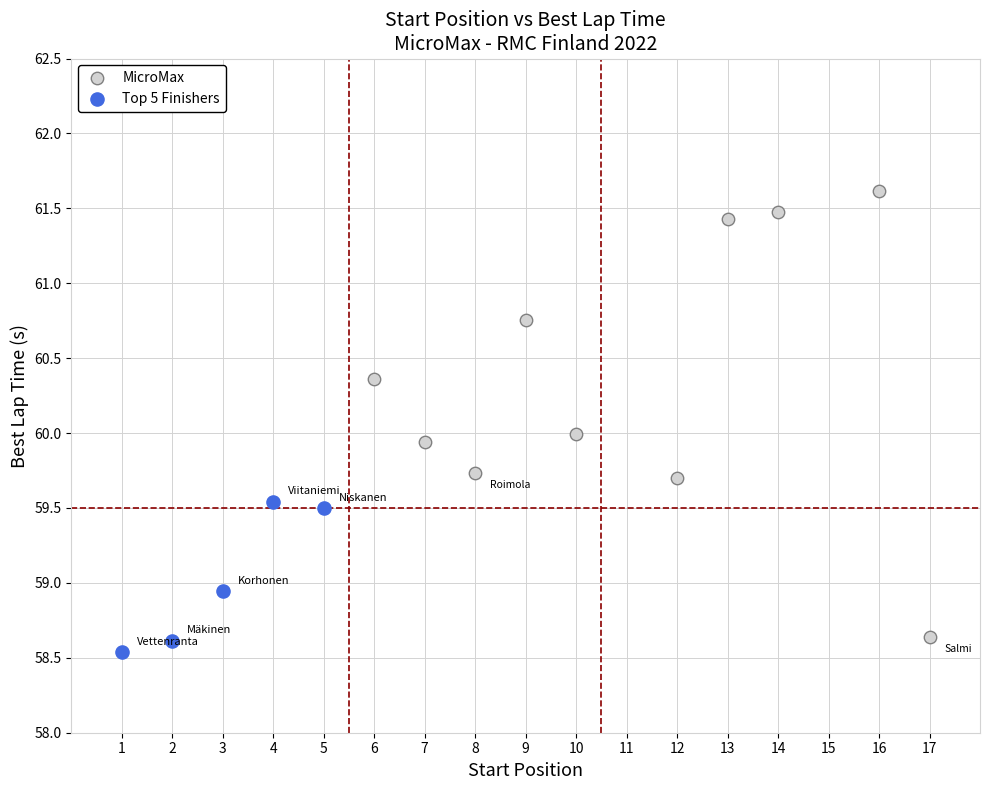

Which series contains the highest Y value?

MicroMax